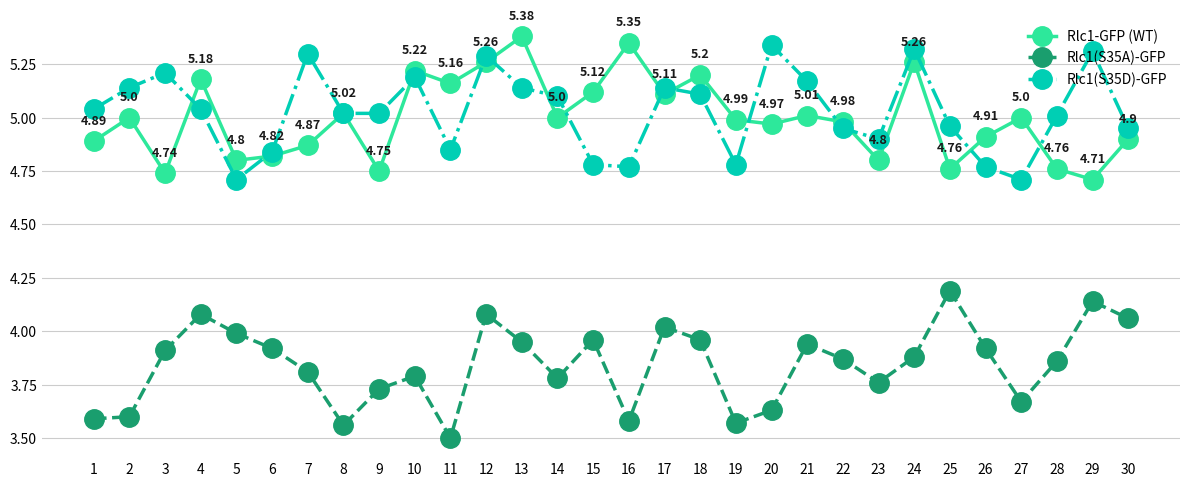

Rank the series at 4 from highest to lowest value.

Rlc1-GFP (WT), Rlc1(S35D)-GFP, Rlc1(S35A)-GFP